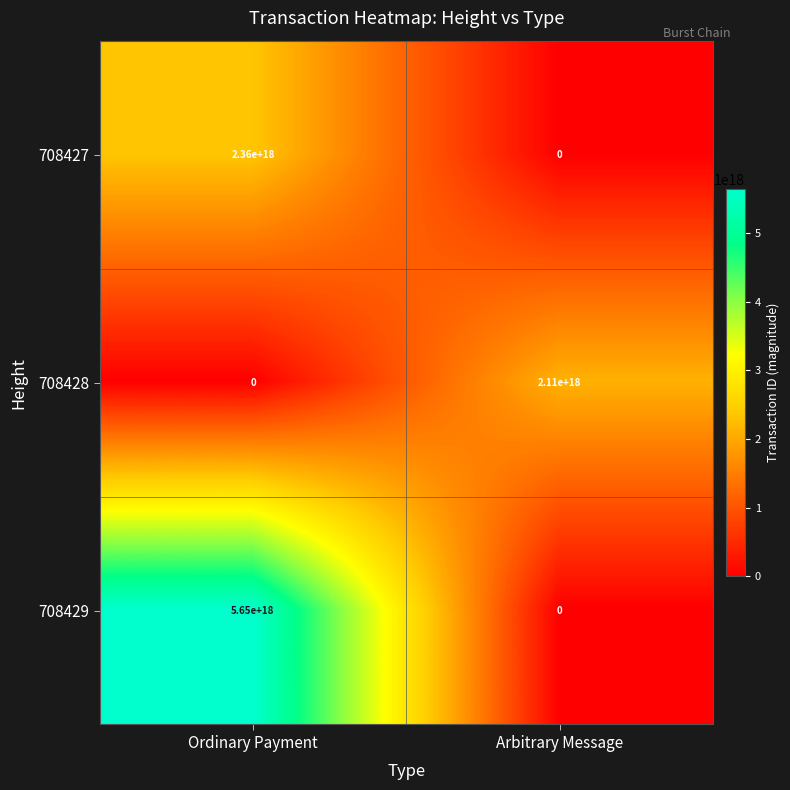

List the series in order of their peak value, lowest first.

708428, 708427, 708429